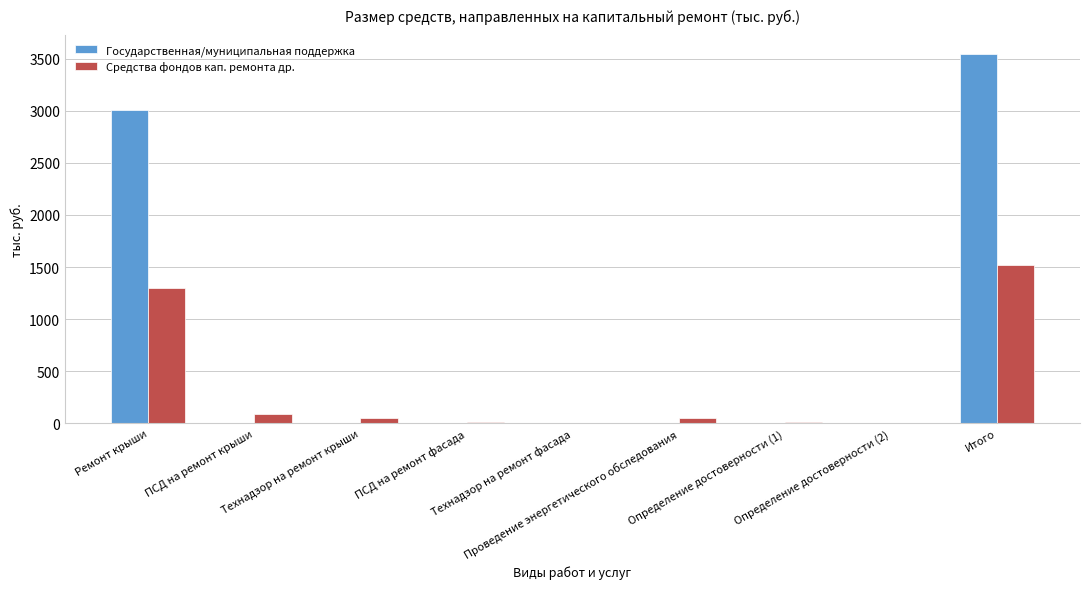

What is the sum of all Государственная/муниципальная поддержка values?

6551.4